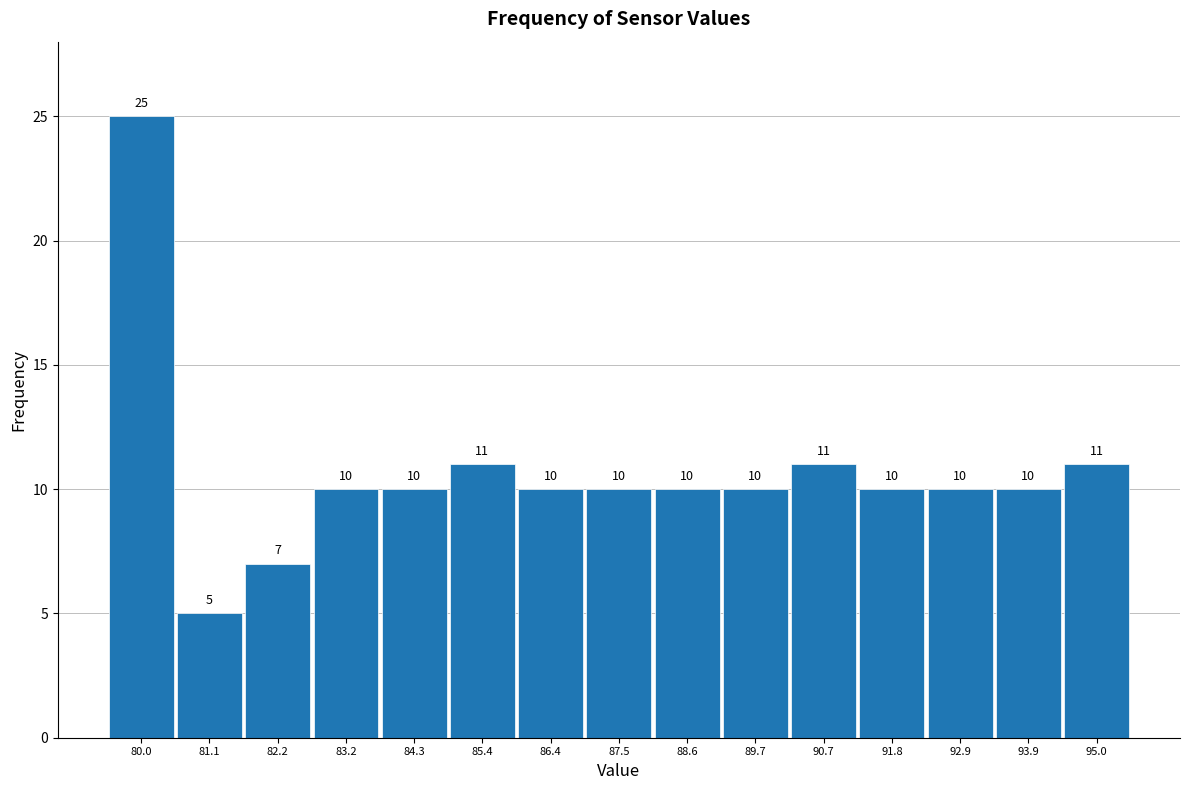

Reading left to right, list every bar in this chart as the range it spans on the x-axis followed by its height. The bar edges are not printed on the chart, so give them approximately, as read against the axis.

79.4 to 80.6: 25
80.6 to 81.6: 5
81.6 to 82.6: 7
82.6 to 83.8: 10
83.8 to 84.8: 10
84.8 to 86.0: 11
86.0 to 87.0: 10
87.0 to 88.0: 10
88.0 to 89.2: 10
89.2 to 90.2: 10
90.2 to 91.2: 11
91.2 to 92.4: 10
92.4 to 93.4: 10
93.4 to 94.4: 10
94.4 to 95.6: 11